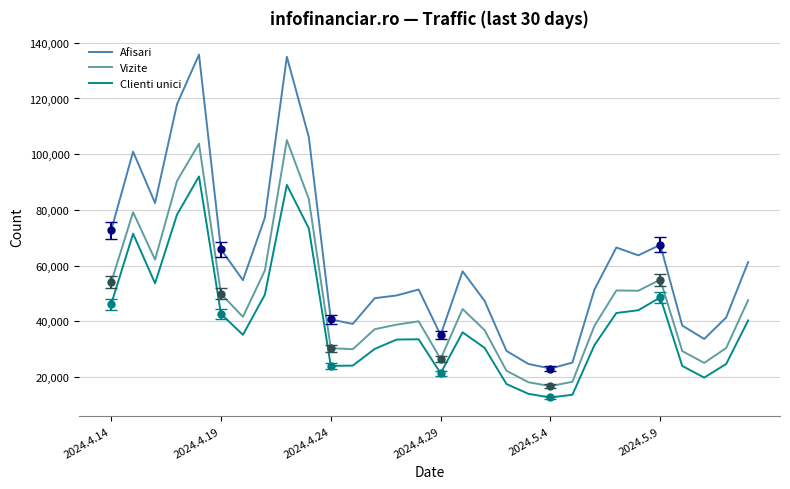

What is the minimum value for Clienti unici?

12679